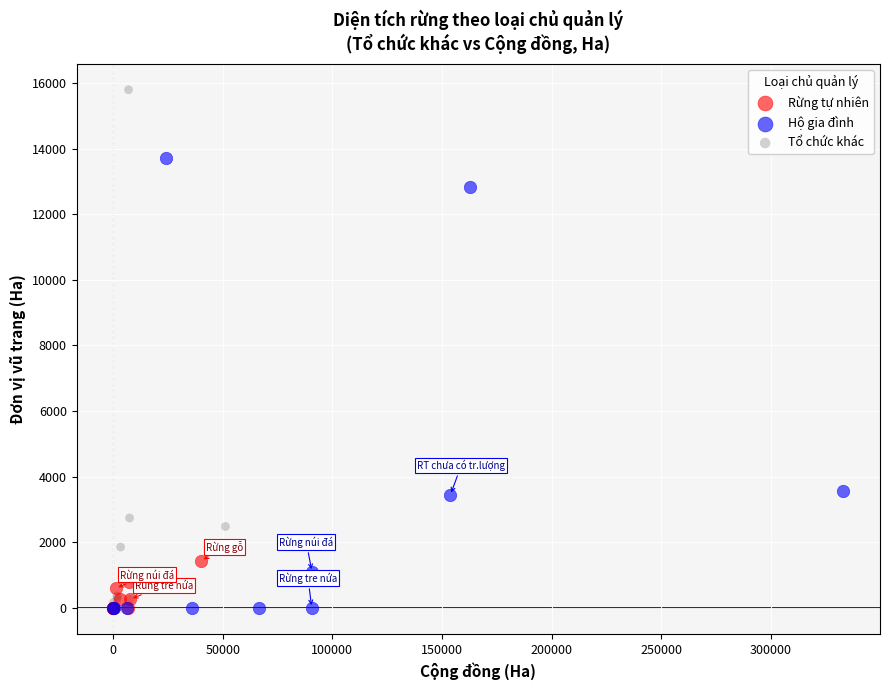

Which series has the widest spread of Y values?

Tổ chức khác